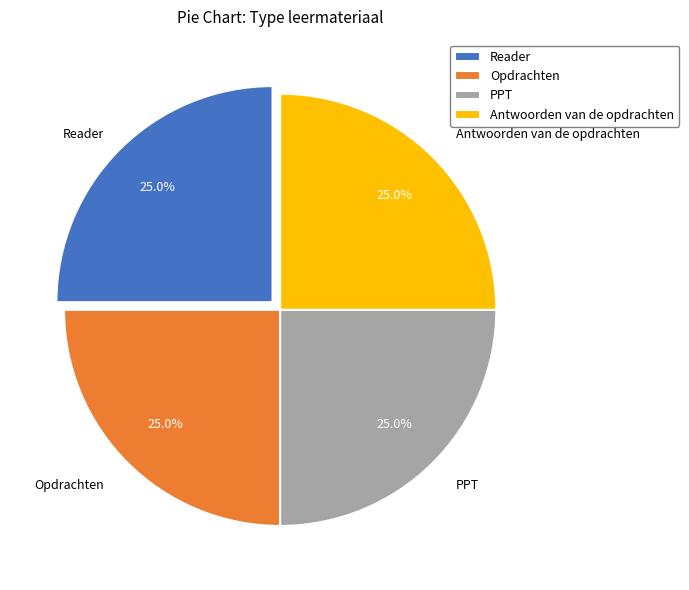

Is there any slice that represents more than half of the pie?

No